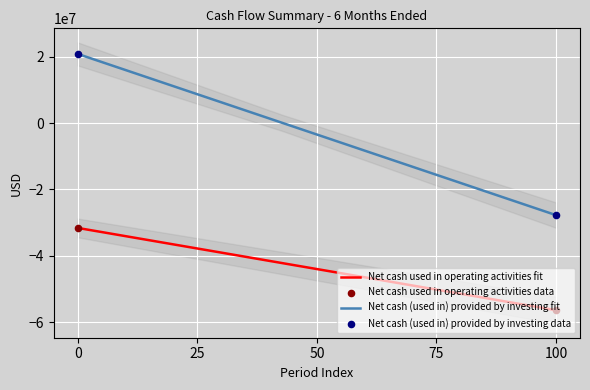

What is the total value across all series at Jun. 30, 2018?

-10778957